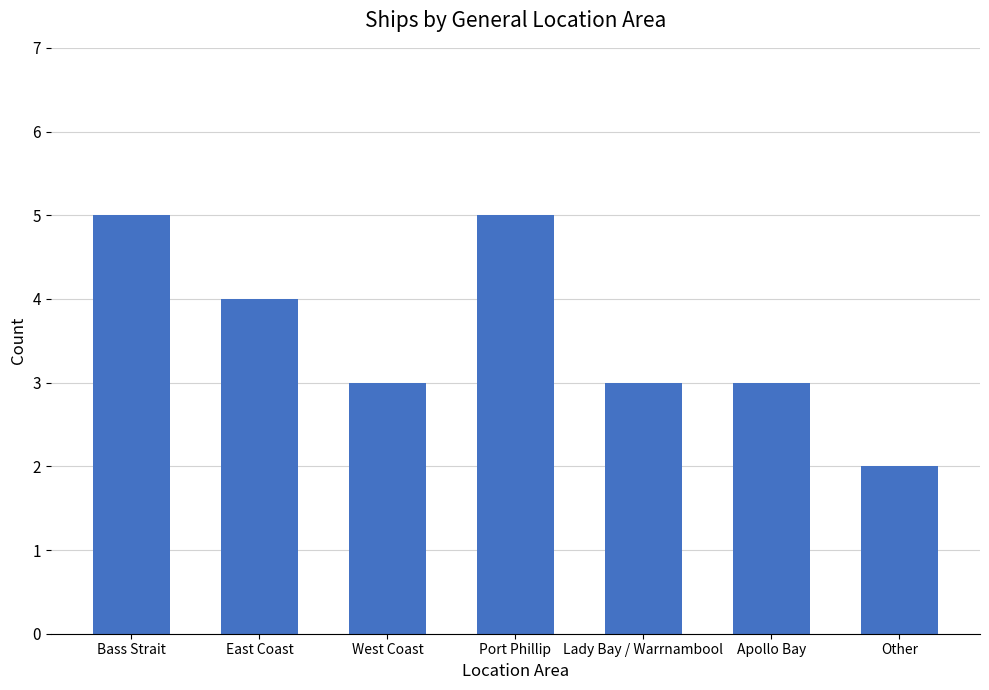

What position from the right is West Coast?

5